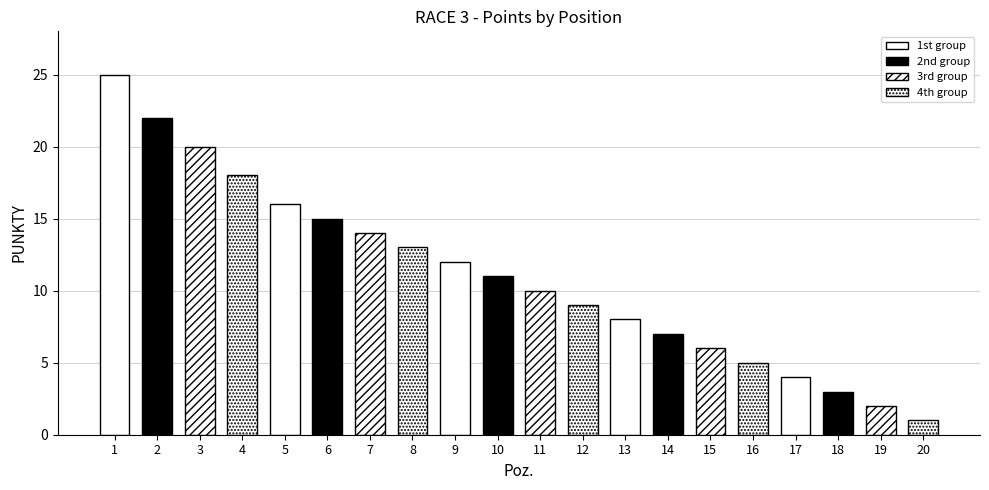

Count the number of values greater than 11.

9